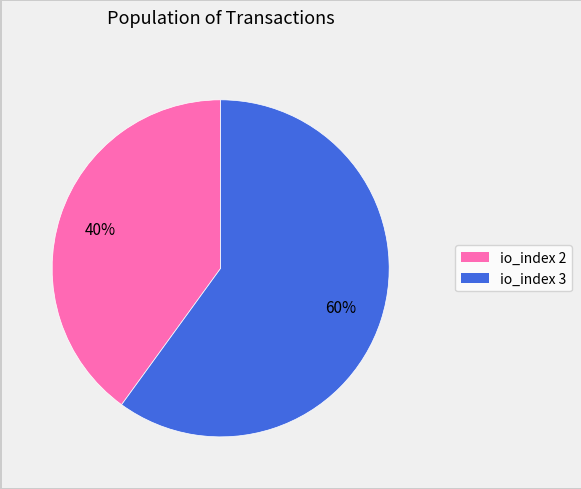

Rank the categories by value from lowest to highest.

io_index 2, io_index 3